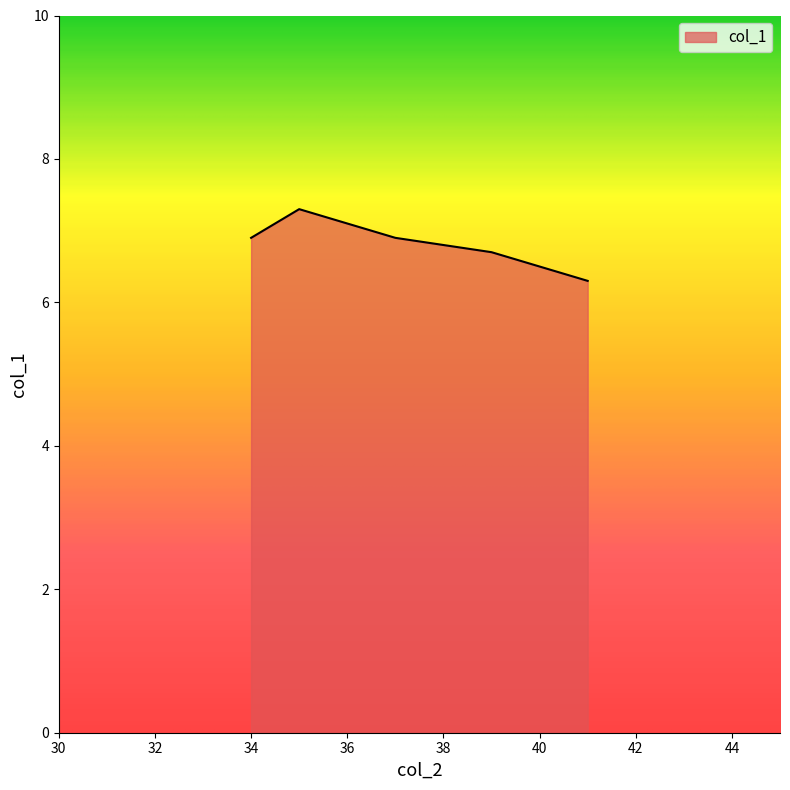

What is the greatest value displayed?

7.3